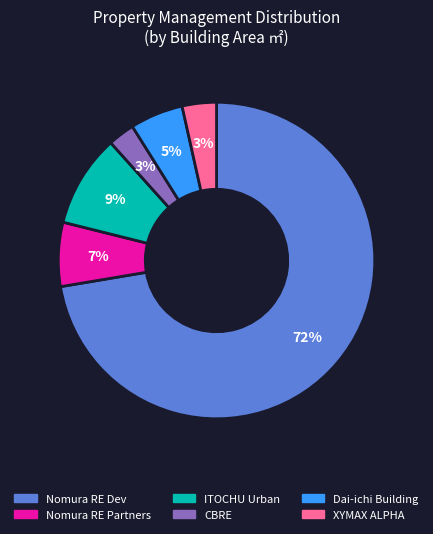

To the nearest percent, what is the difference between the largest and smallest slice percentages?

70%